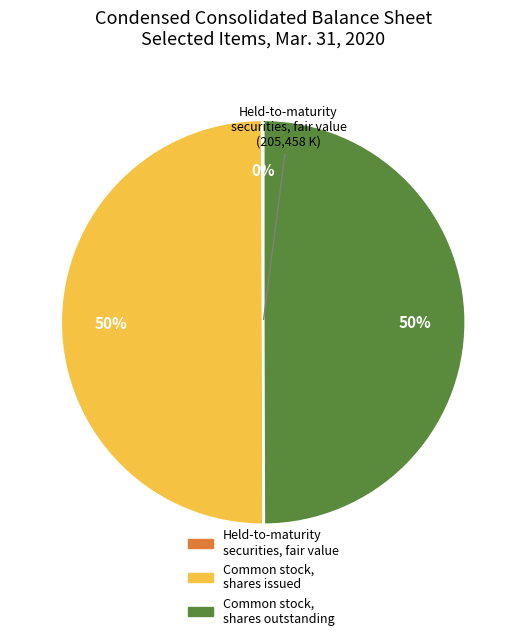

What is the ratio of the value at Common stock, shares issued to the value at Common stock, shares outstanding?

1.0